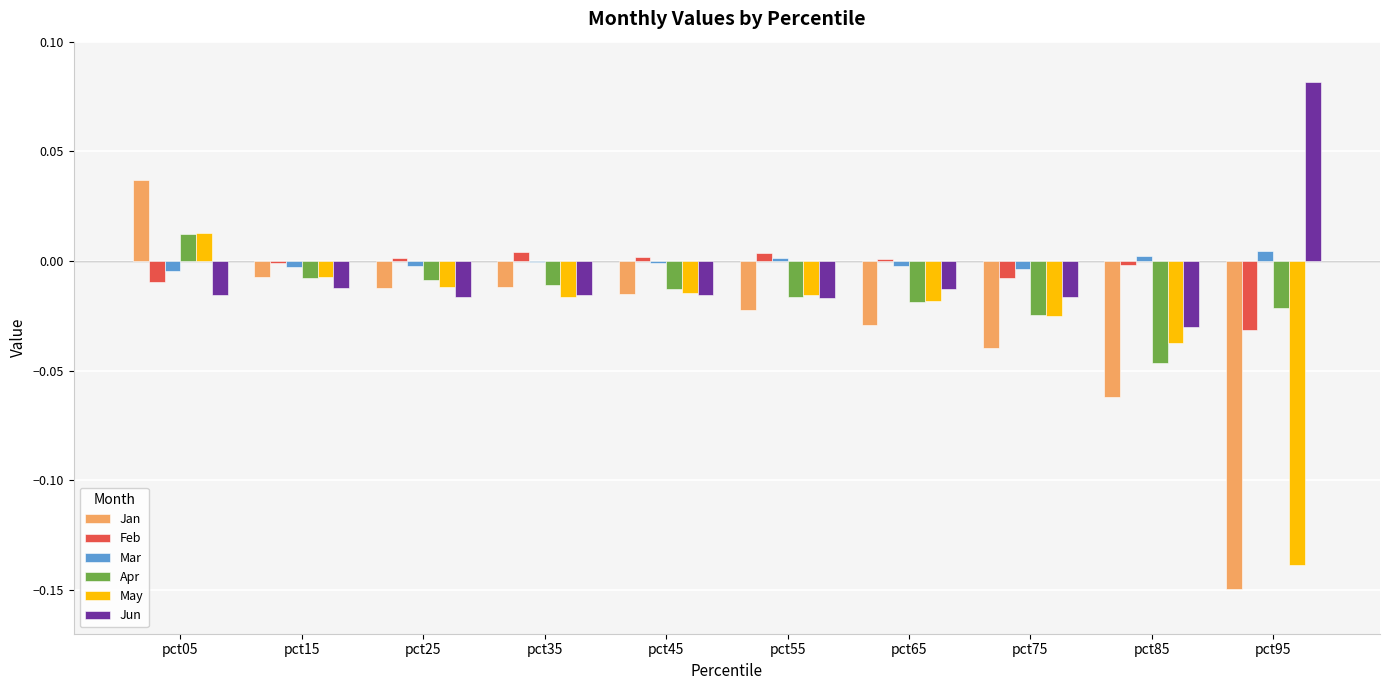

Between pct35 and pct85, which series saw the biggest shift?

Jan